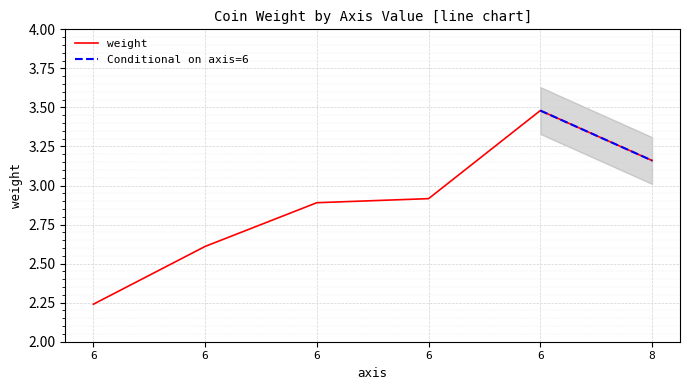

At which category does the chart reach its peak across all series?

6